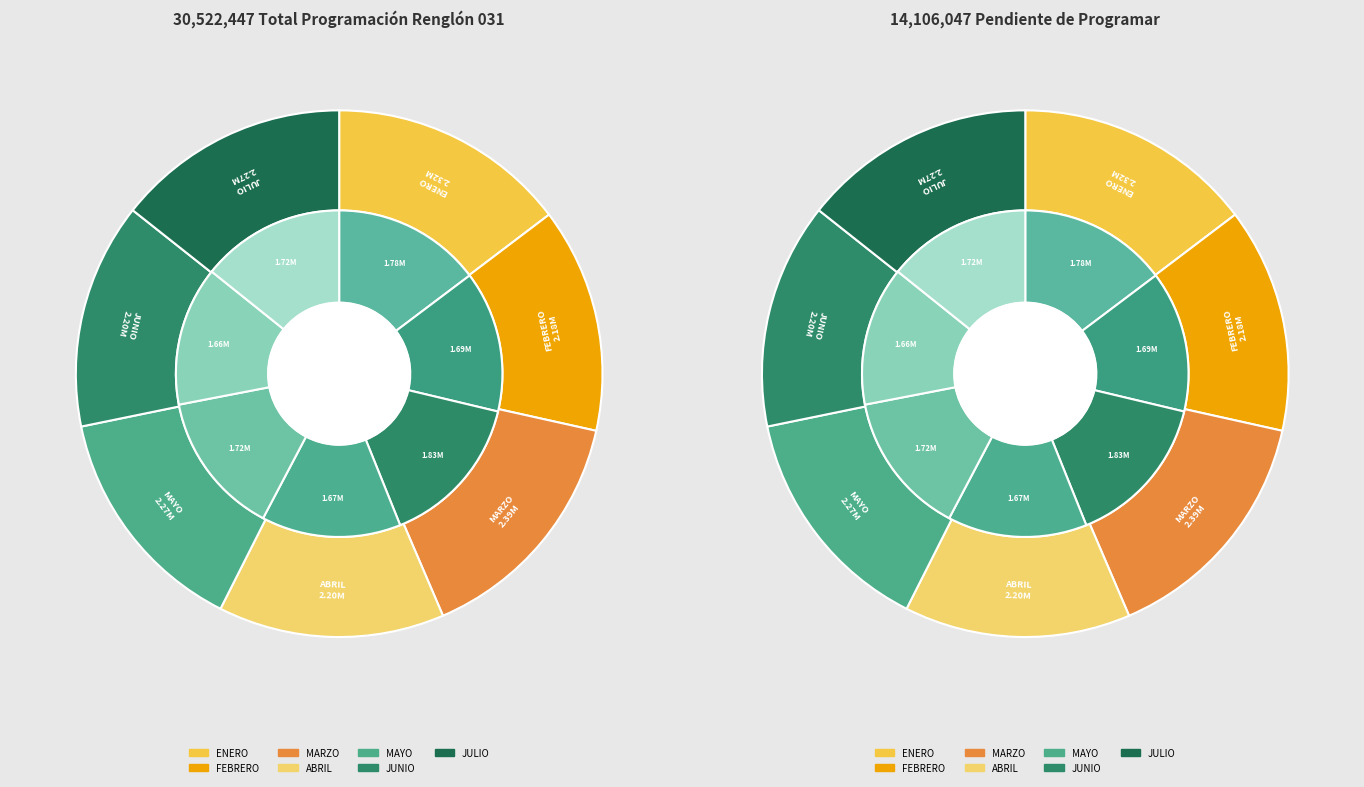

To the nearest percent, what is the average slice percentage?

14%